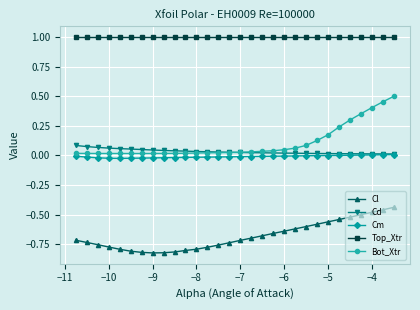

Which series has the widest spread of values?

Bot_Xtr